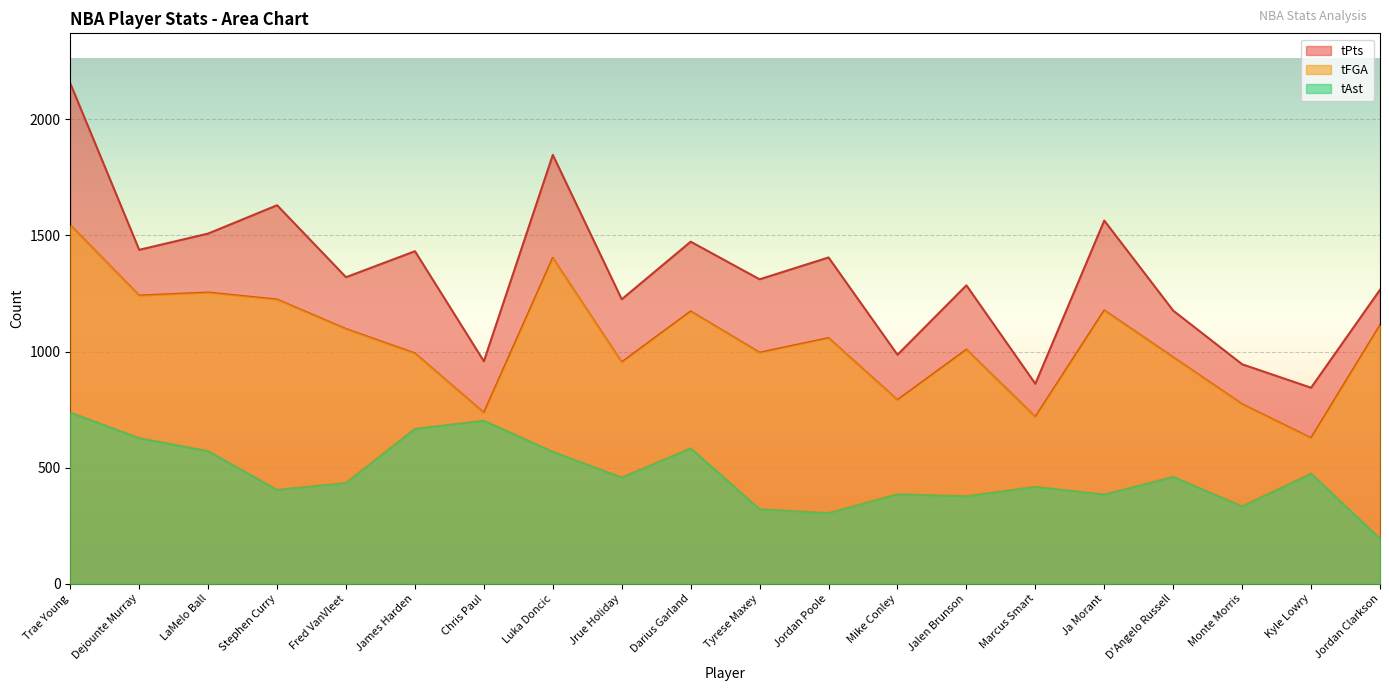

Read the tAst value at LaMelo Ball, to the nearest 10.

570